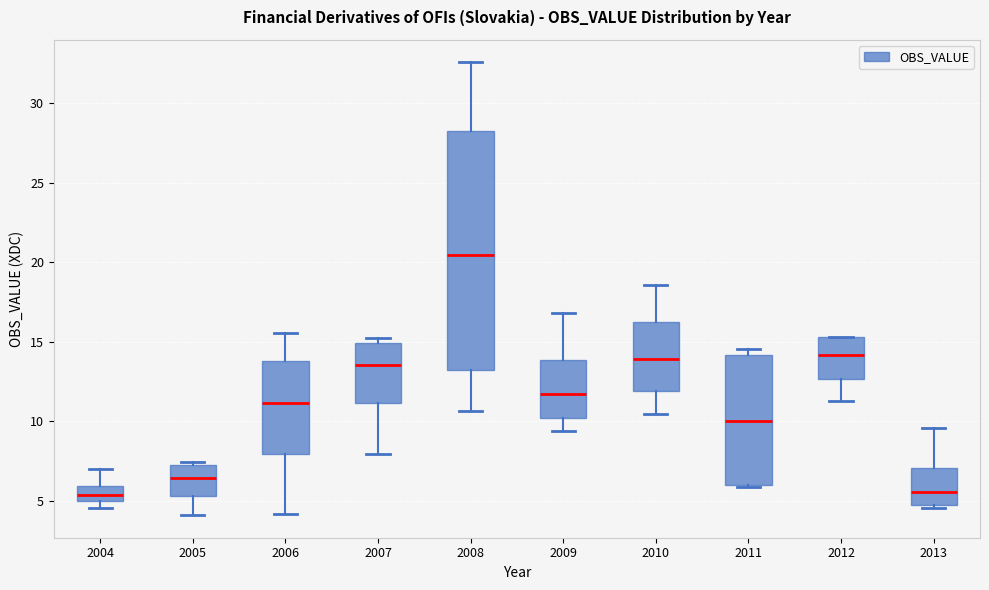

Reading left to right, transcribe this box plot: for each box, give where its median line is, the range the box spans, and where its two whiskers end, as read against the y-axis. The values are not printed on the chart, so give them approximately, as read against the axis.

2004: median 5.5, box 5.0 to 6.0, whiskers 4.5 to 7.0
2005: median 6.5, box 5.5 to 7.0, whiskers 4.0 to 7.5
2006: median 11.0, box 8.0 to 14.0, whiskers 4.0 to 15.5
2007: median 13.5, box 11.0 to 15.0, whiskers 8.0 to 15.5
2008: median 20.5, box 13.0 to 28.5, whiskers 10.5 to 32.5
2009: median 11.5, box 10.0 to 14.0, whiskers 9.5 to 17.0
2010: median 14.0, box 12.0 to 16.0, whiskers 10.5 to 18.5
2011: median 10.0, box 6.0 to 14.0, whiskers 6.0 to 14.5
2012: median 14.0, box 12.5 to 15.5, whiskers 11.5 to 15.5
2013: median 5.5, box 5.0 to 7.0, whiskers 4.5 to 9.5